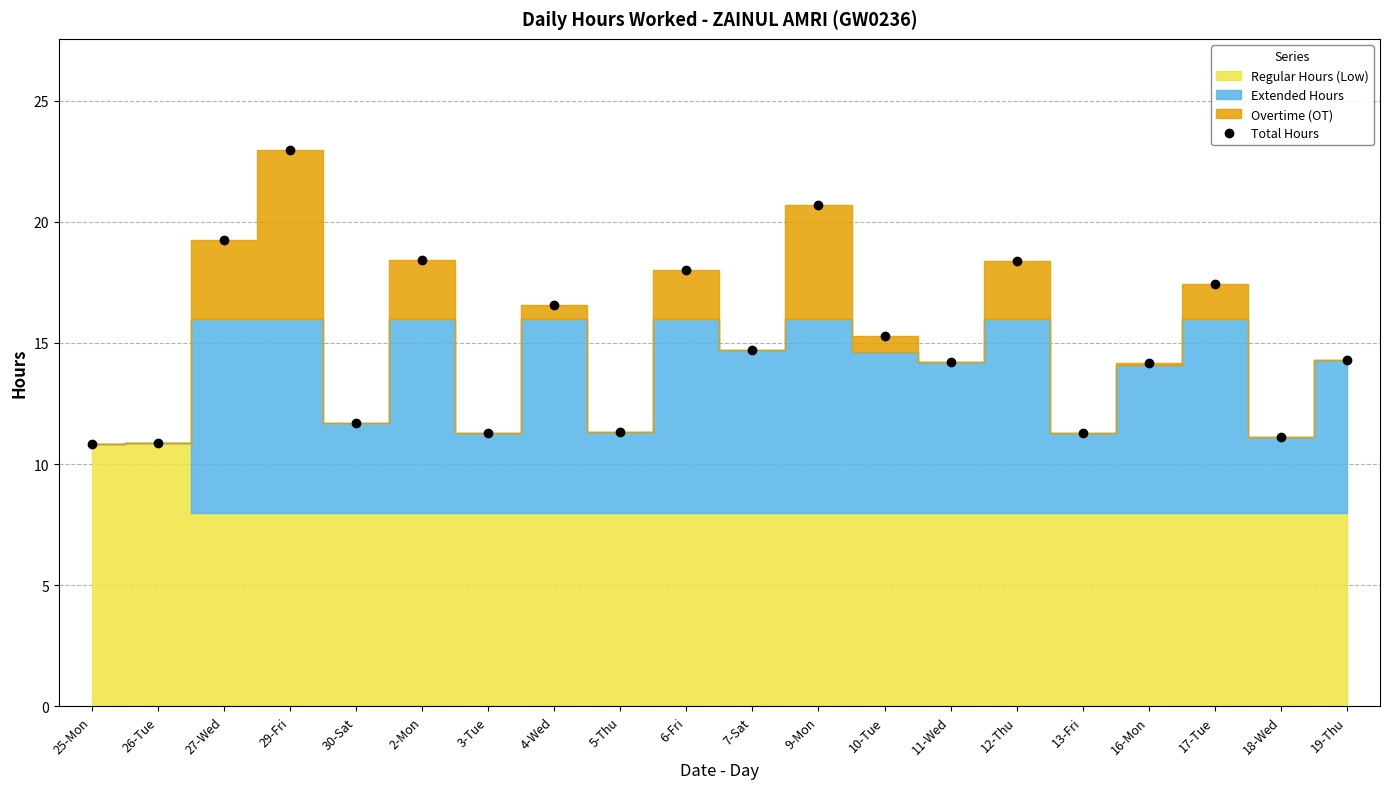

Approximately how many times larger is the value at 2-Mon compared to 11-Wed?

1.3